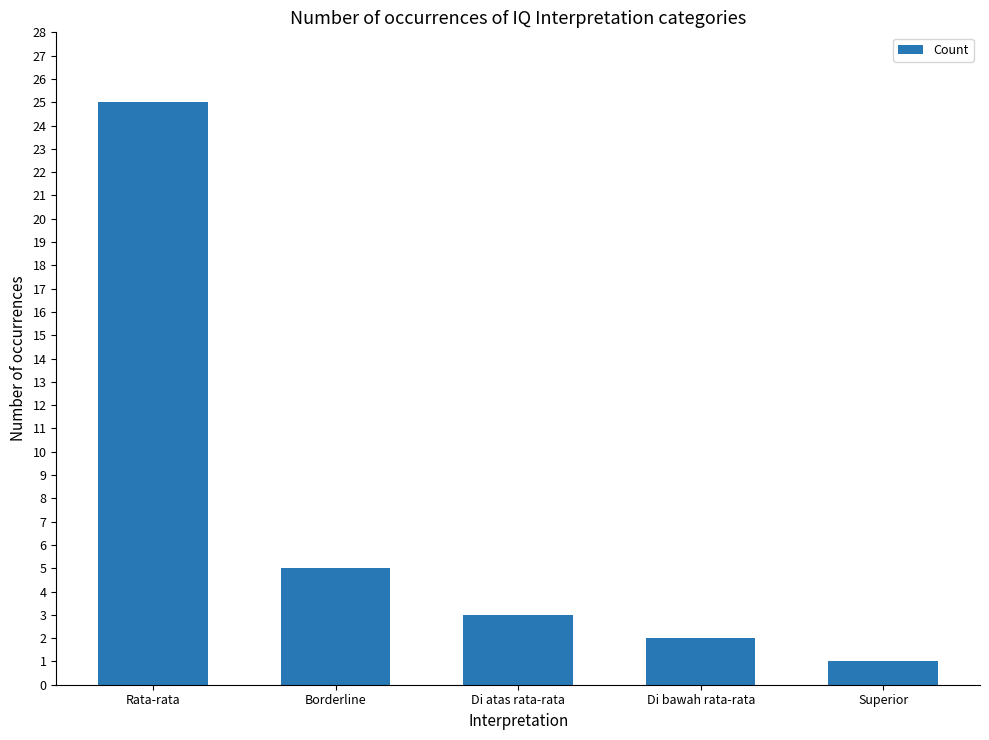

What is the greatest value displayed?

25